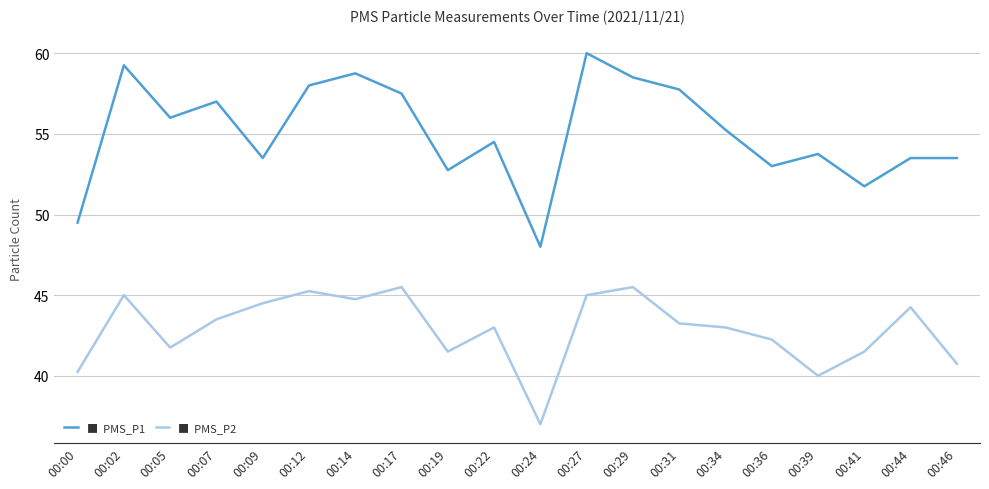

What is the total value across all series at 00:31?

101.0